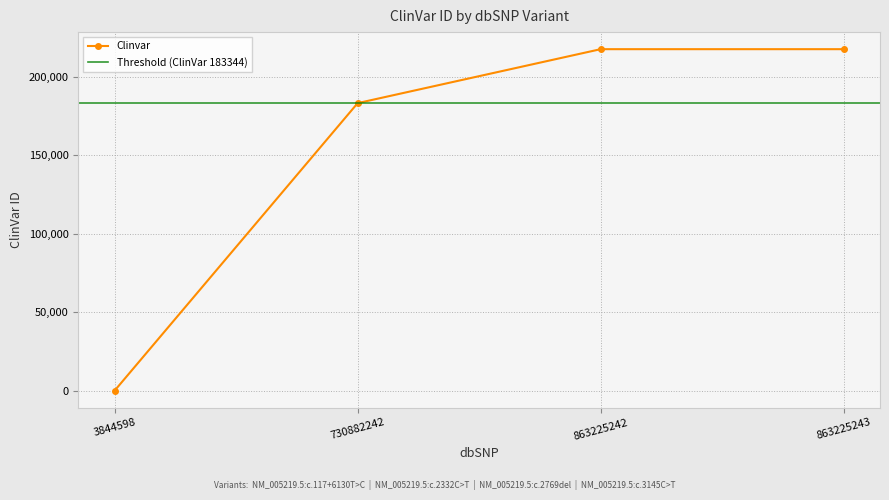

Reading right to left, list all the values displayed in this chart.

217754	217753	183344	0